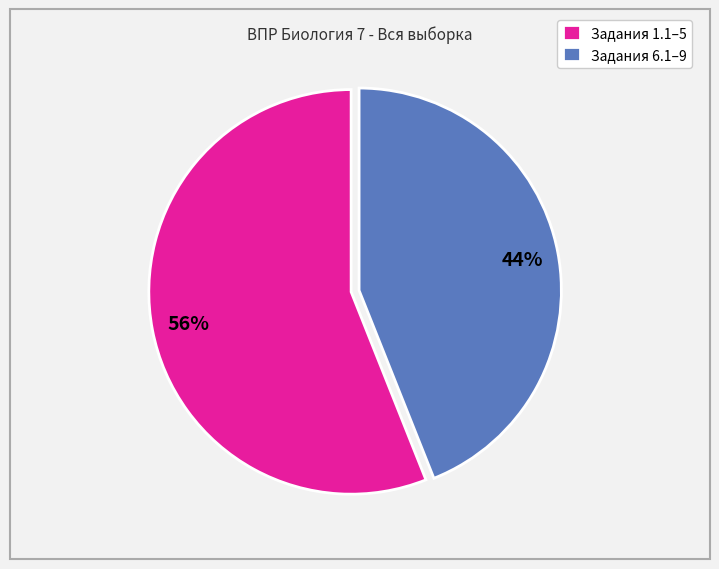

To the nearest percent, what is the difference between the largest and smallest slice percentages?

12%